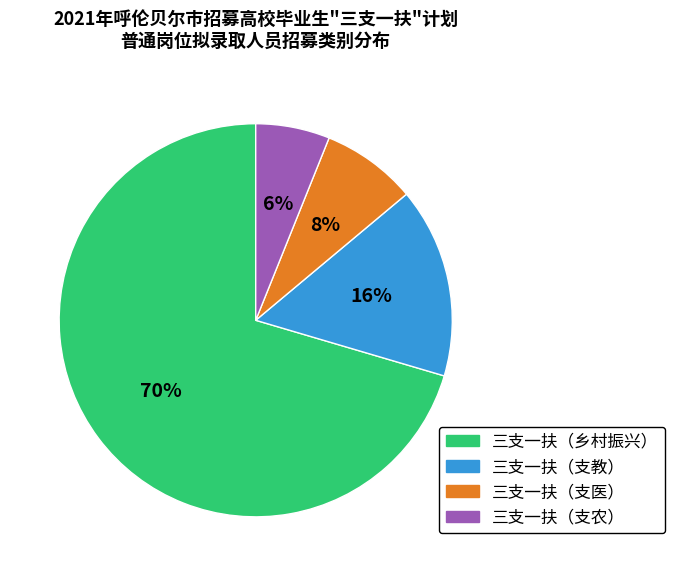

Is the sum of 三支一扶（支教） and 三支一扶（支农） greater than half?

No